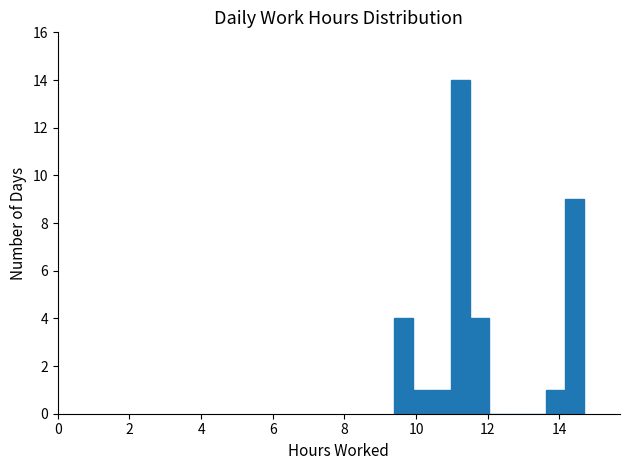

Around what value on the x-axis is the tallest bar? Give the approximate position of its centre, as read against the axis.

11.2